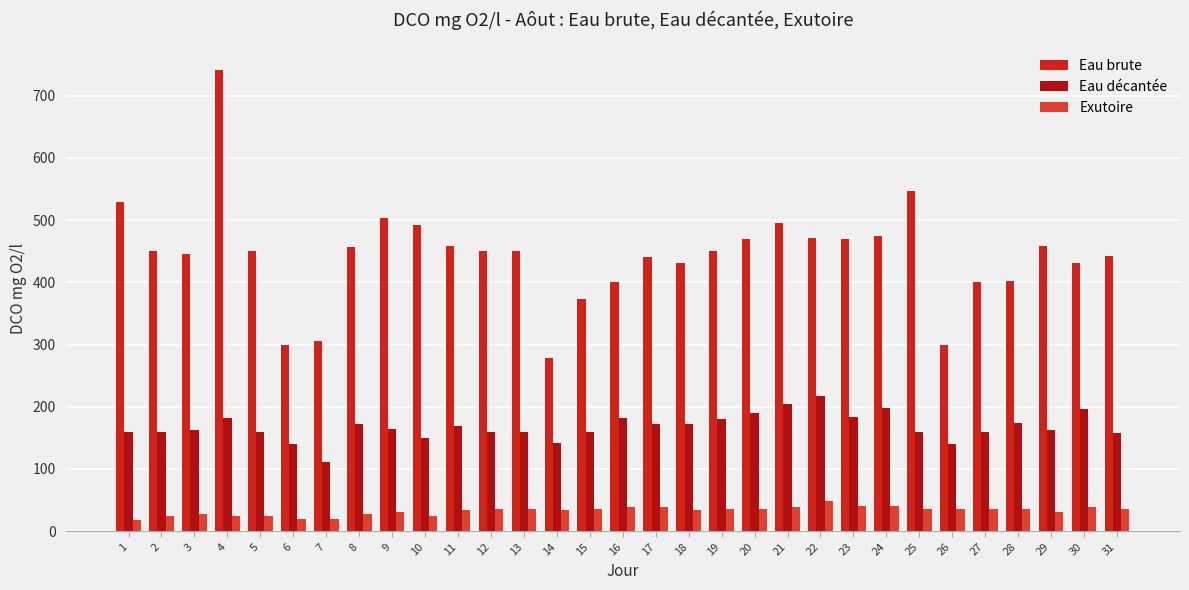

The Eau décantée series shows 227 at 27. True or false?

False